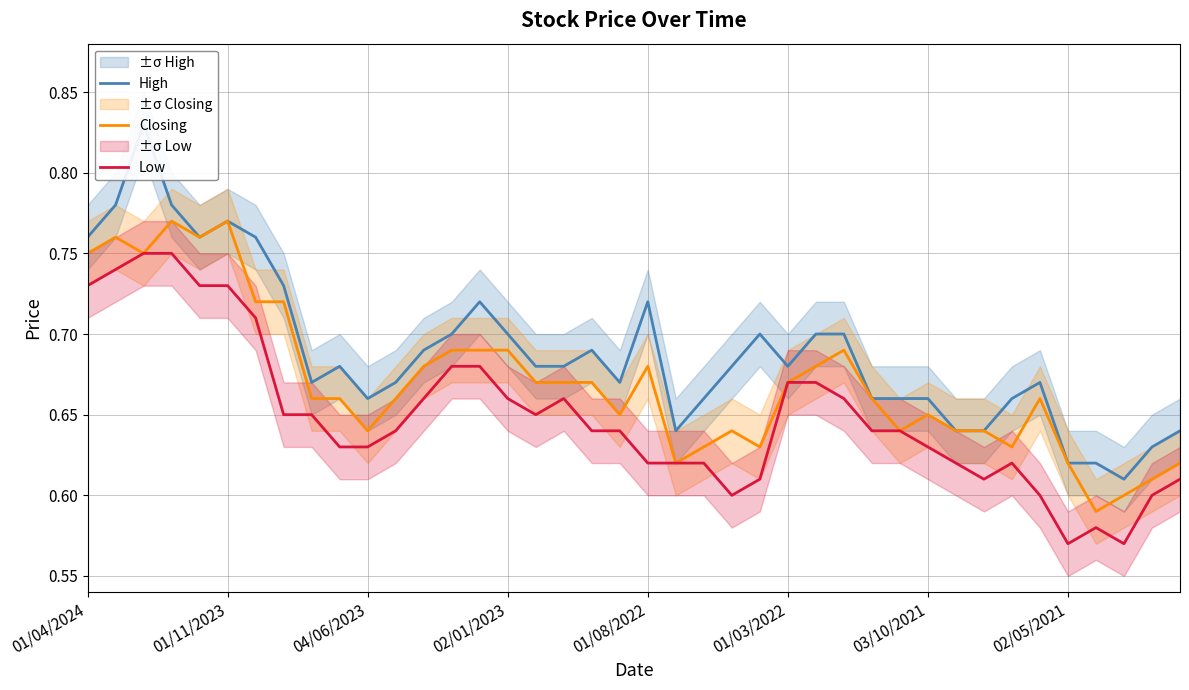

What position from the right is 9?

31